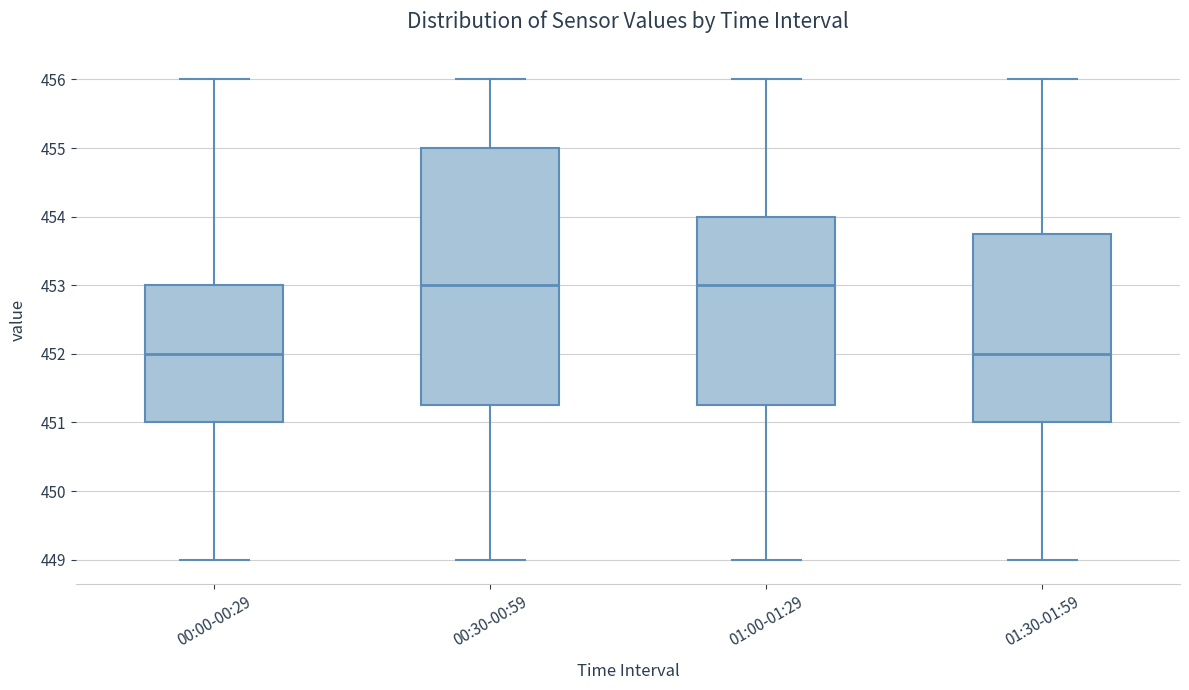

Comparing the boxes themselves (not the whiskers), which one is the tallest?

00:30-00:59